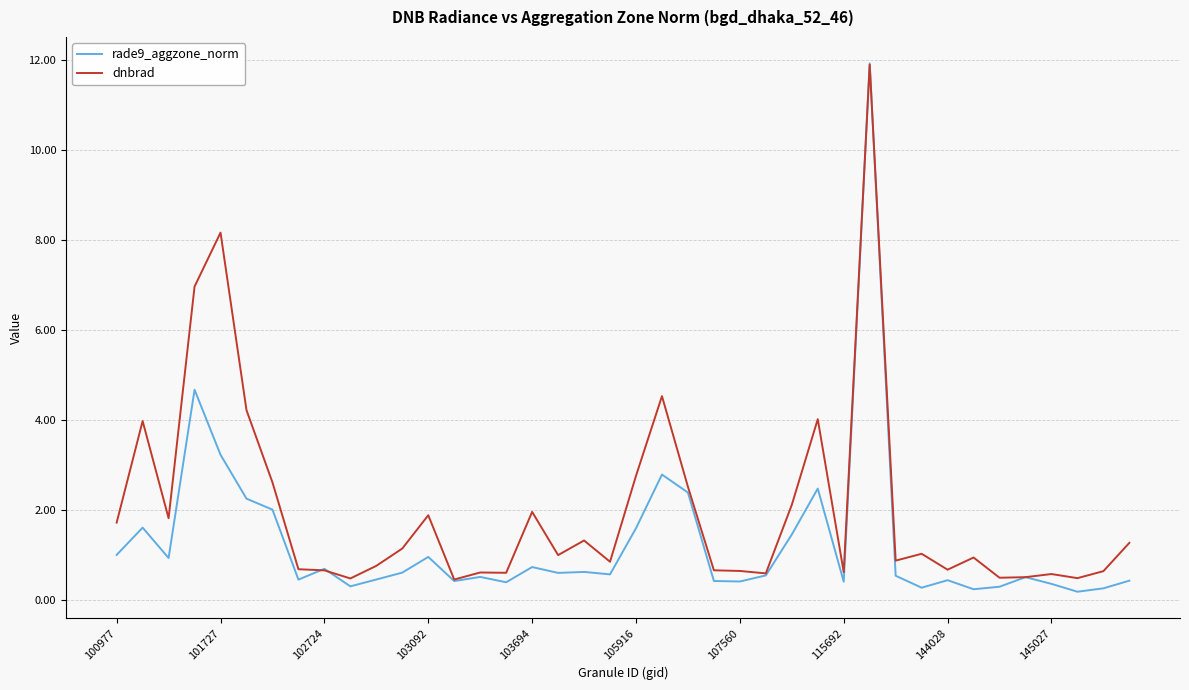

Does the chart display data point markers on the line(s)?

No